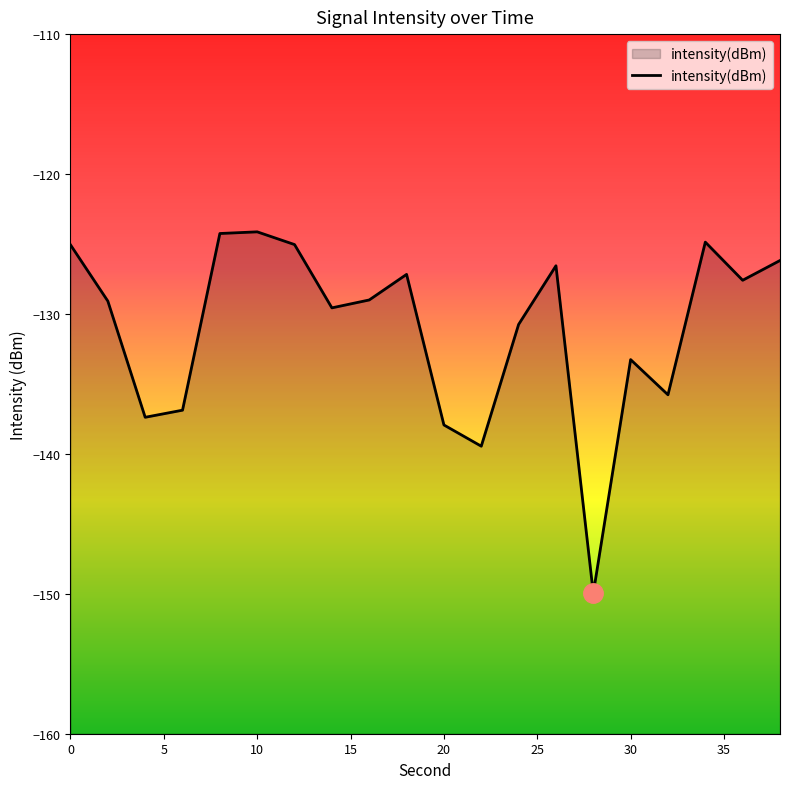

What is the difference between the second highest and second lowest values?

15.2